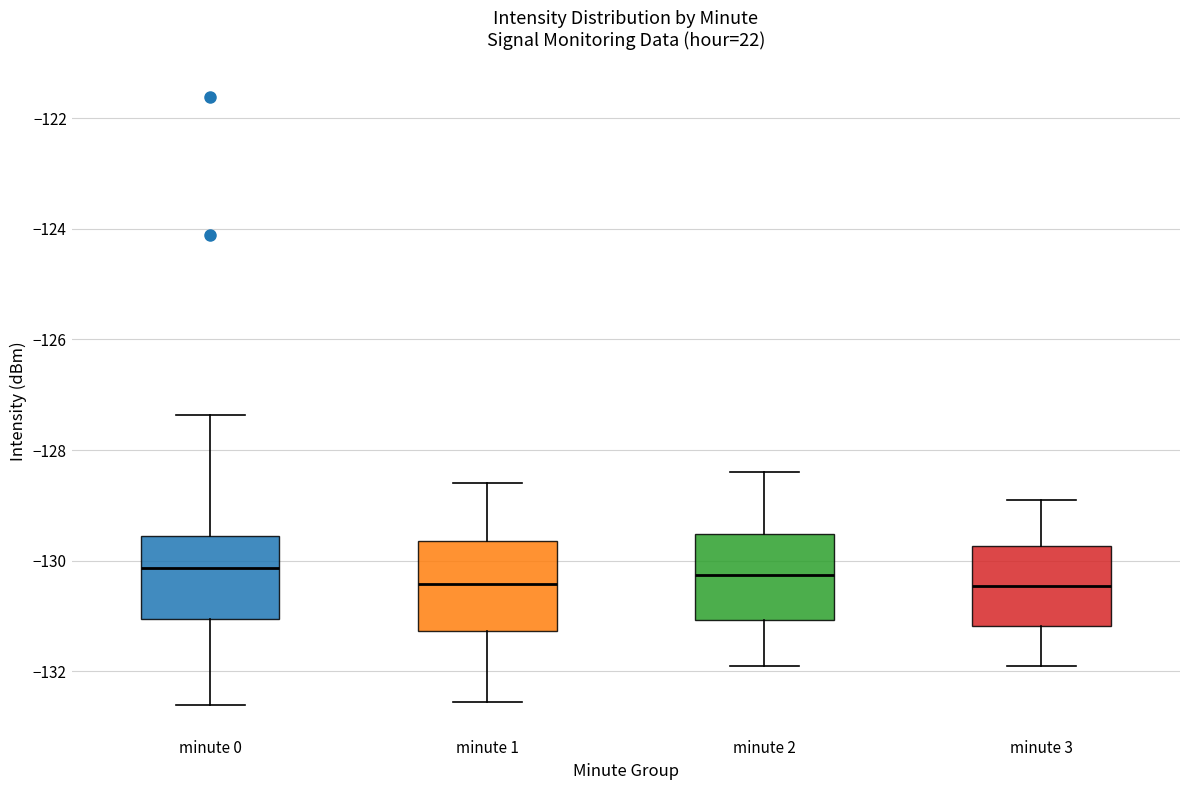

Reading left to right, transcribe this box plot: for each box, give where its median line is, the range the box spans, and where its two whiskers end, as read against the y-axis. The values are not printed on the chart, so give them approximately, as read against the axis.

minute 0: median -130.2, box -131.0 to -129.6, whiskers -132.6 to -127.4
minute 1: median -130.4, box -131.2 to -129.6, whiskers -132.6 to -128.6
minute 2: median -130.2, box -131.0 to -129.6, whiskers -131.8 to -128.4
minute 3: median -130.4, box -131.2 to -129.8, whiskers -131.8 to -128.8